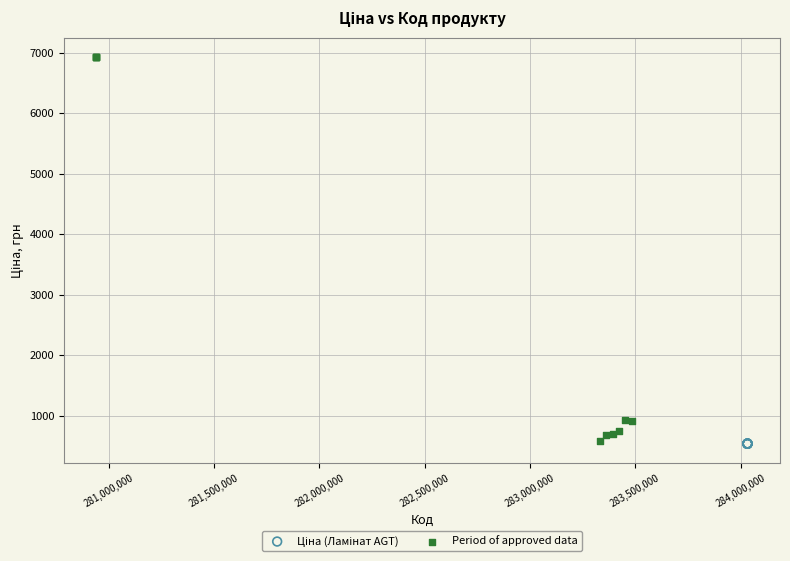

Which series contains the highest Y value?

Period of approved data